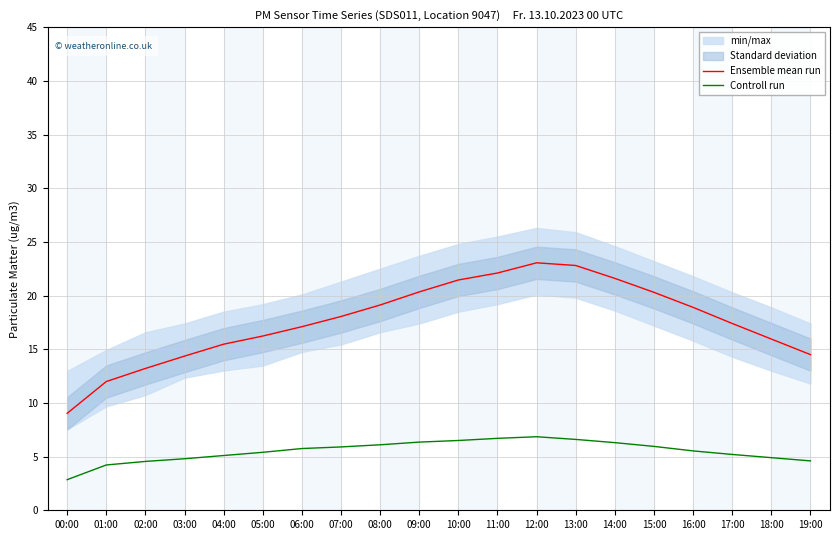

What value does the Controll run series have at 09:00?

6.3